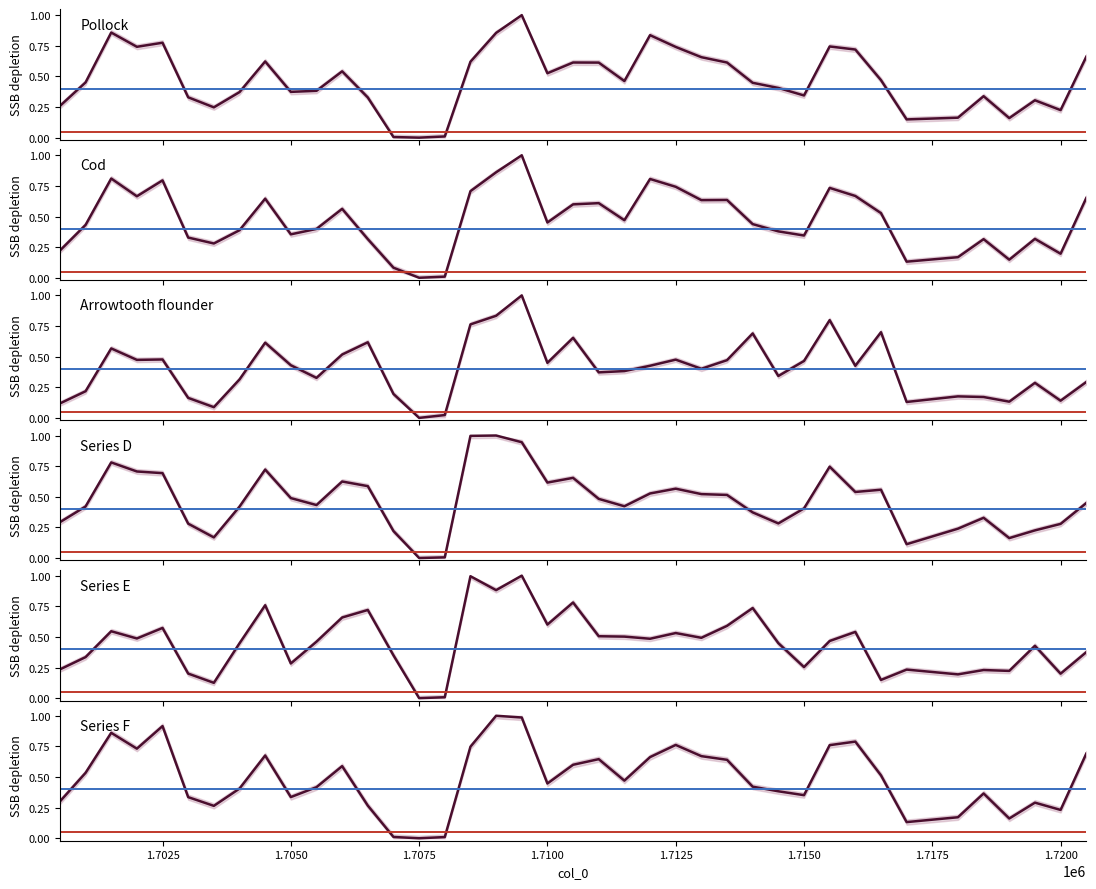

How many lines are shown in the chart?

6